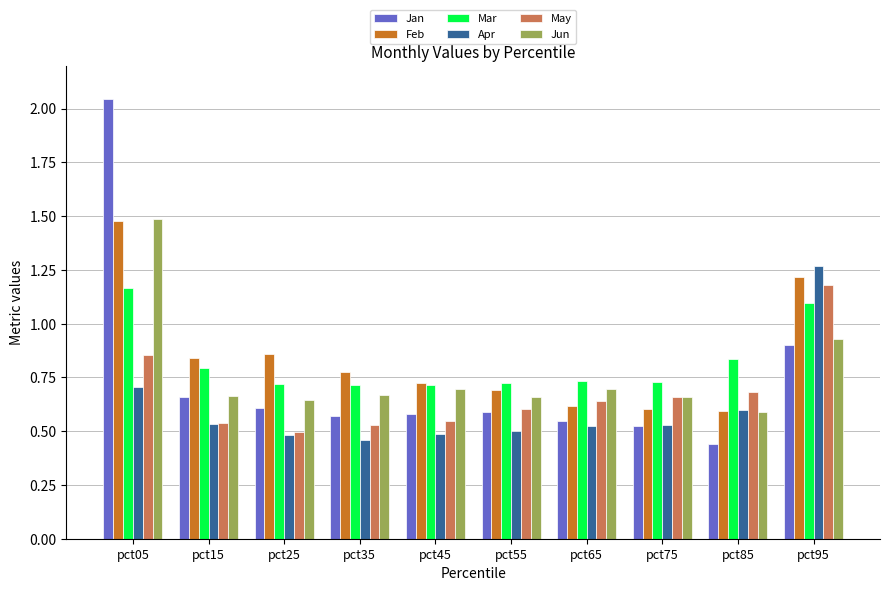

Is it true that Jun equals 0.3 at pct85?

False